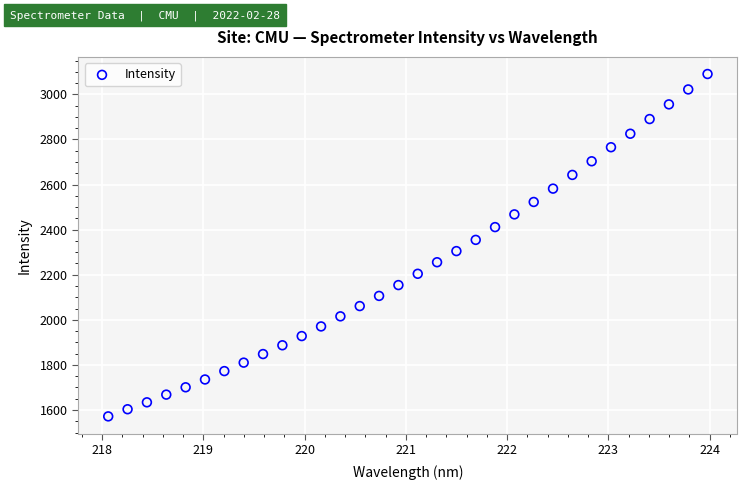

What is the range of Y values (max minus min)?

1518.9